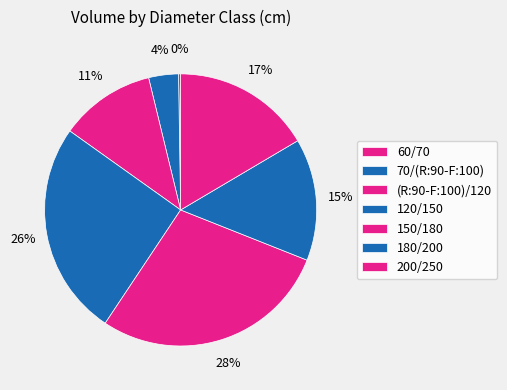

What percentage do 150/180 and 180/200 together represent?

42.8%